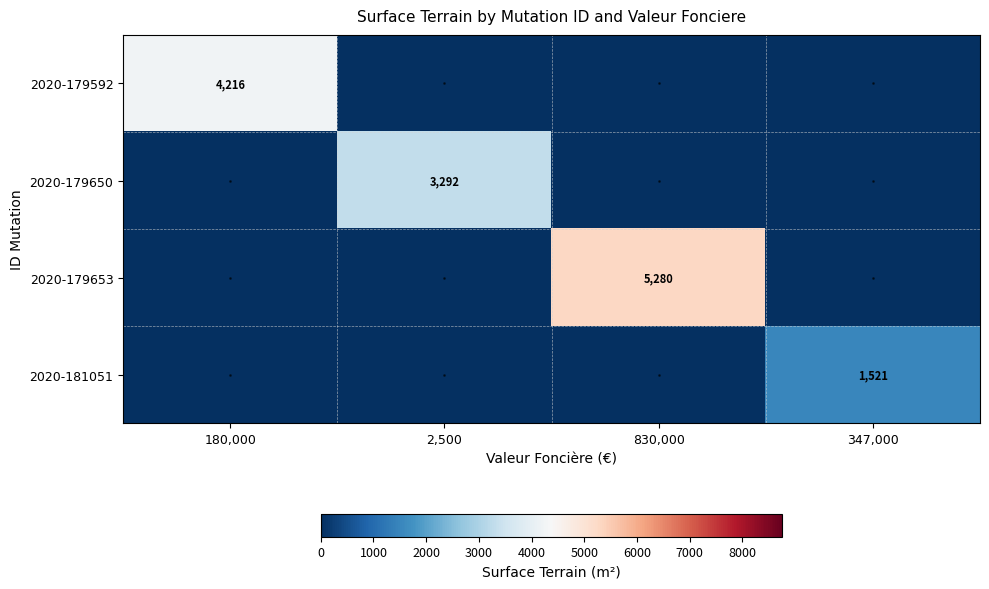

Is it true that 2020-179653 equals 5280 at 830,000?

True